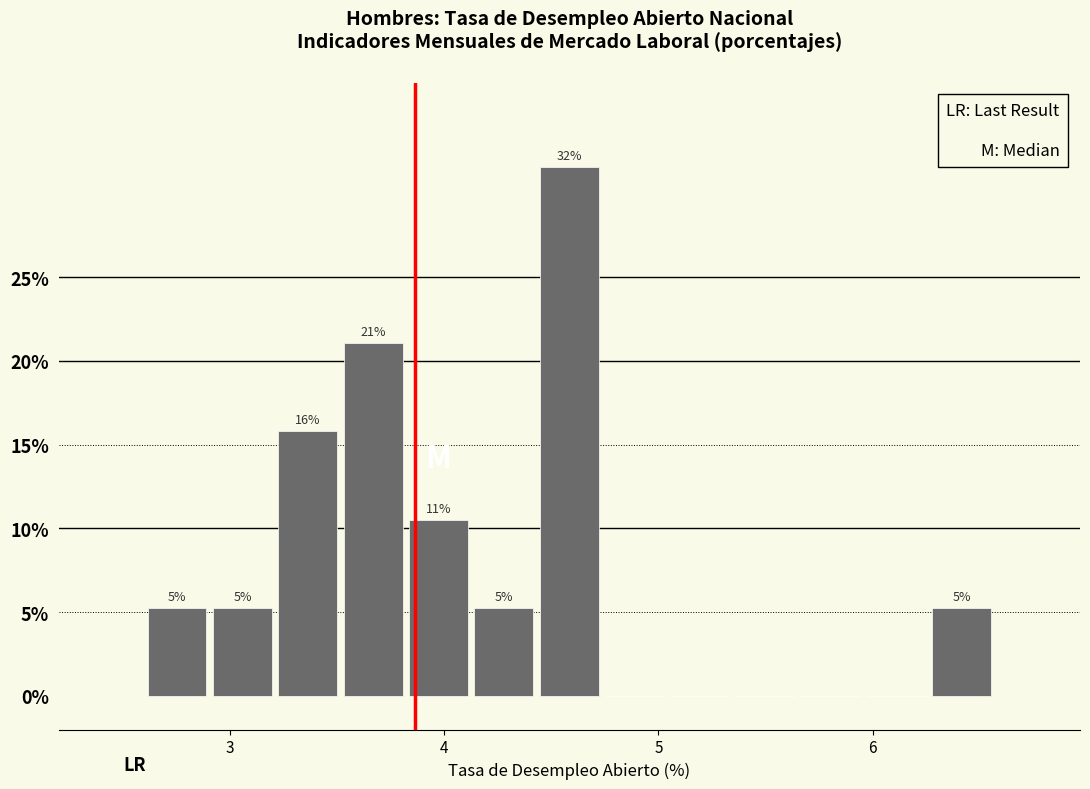

Read against the x-axis, roughly where is the centre of the tallest bar?

4.6